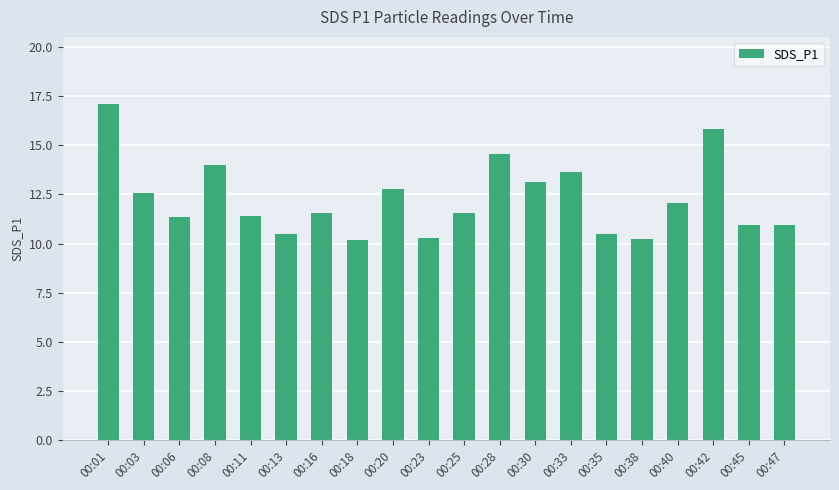

What is the ratio of the value at 00:30 to the value at 00:33?

1.0